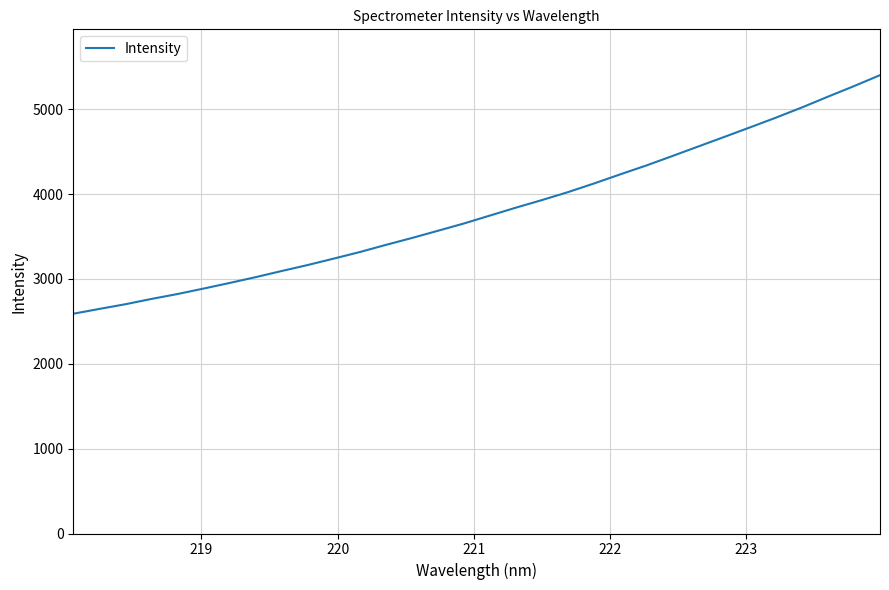

What is the difference between the maximum and minimum values?

2812.1